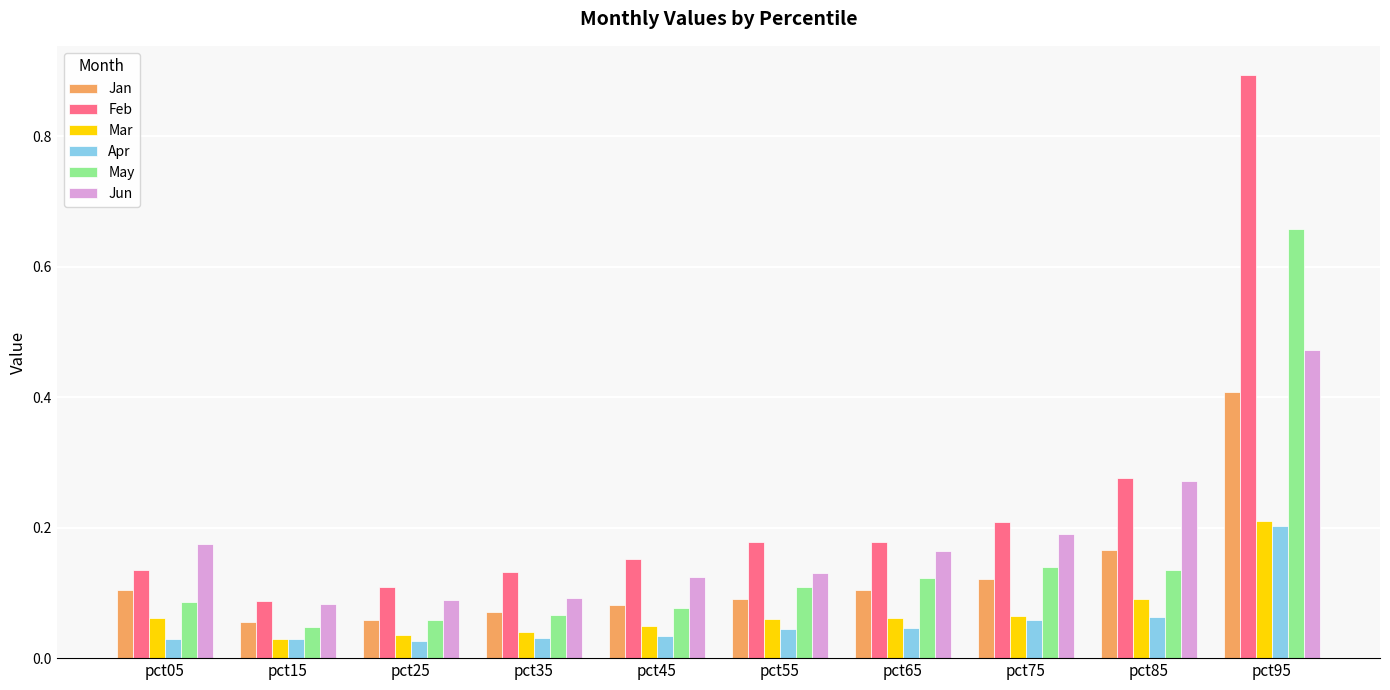

Is it true that Feb equals 1.5 at pct95?

False